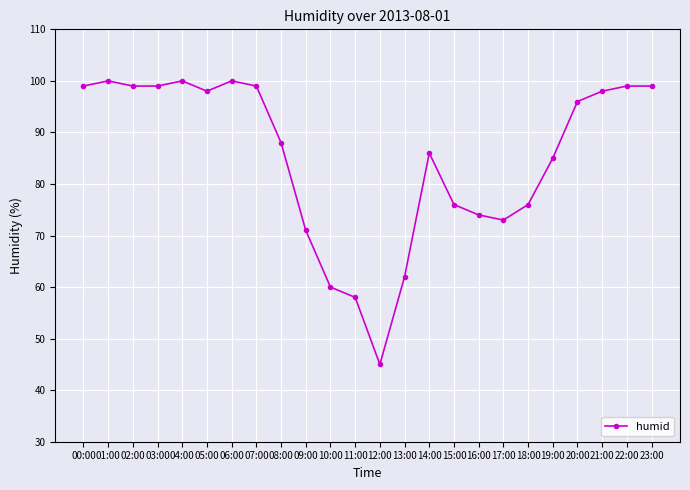

At which category does the chart reach its minimum across all series?

12:00